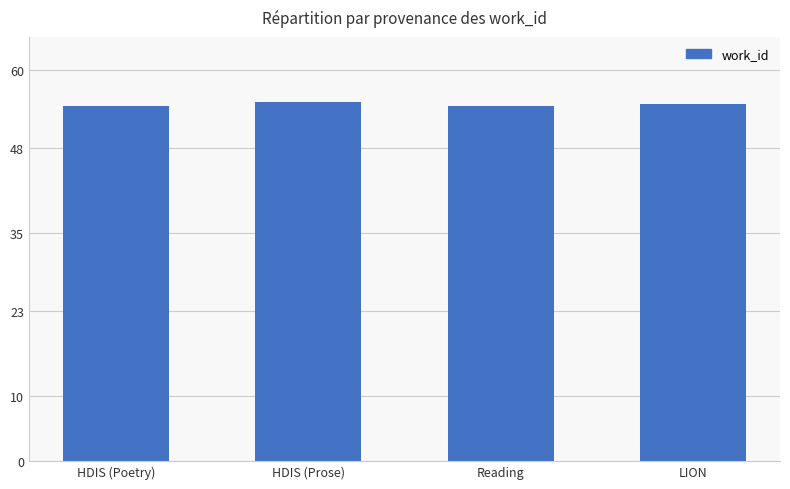

What is the difference between the values at HDIS (Prose) and LION?

0.2